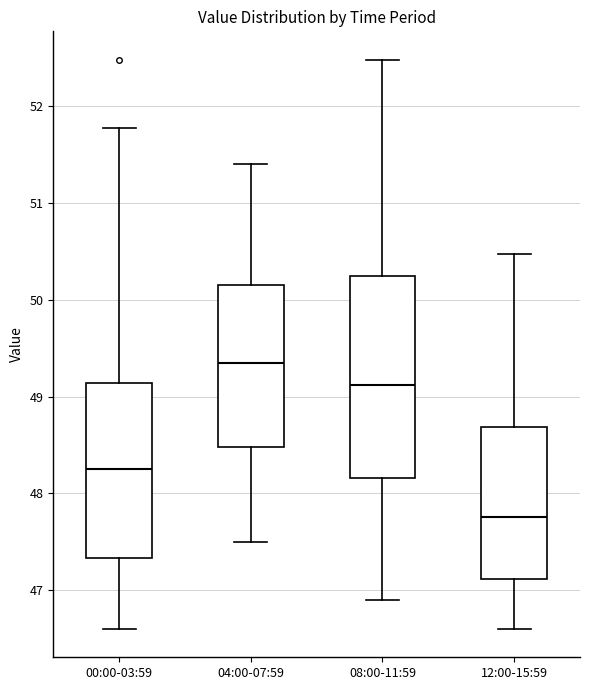

Which box is the tallest, from its lower edge to its upper edge?

08:00-11:59